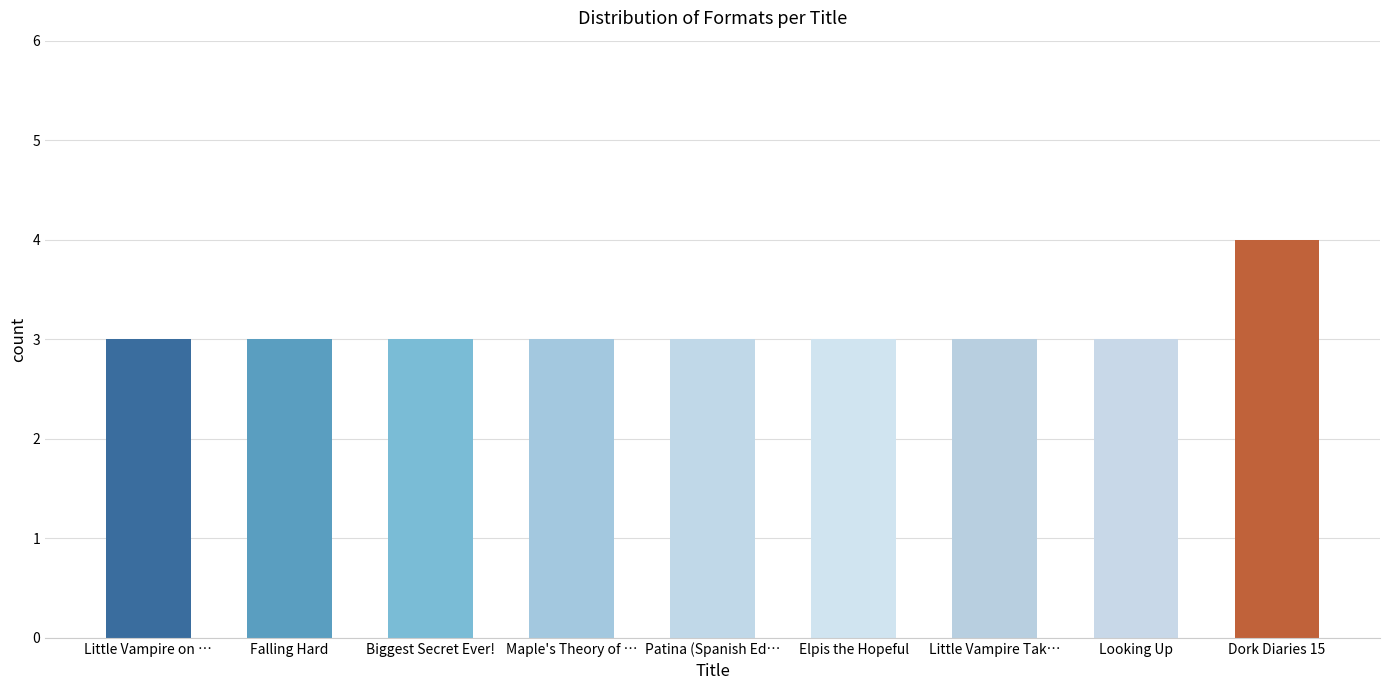

What is the smallest value displayed?

3